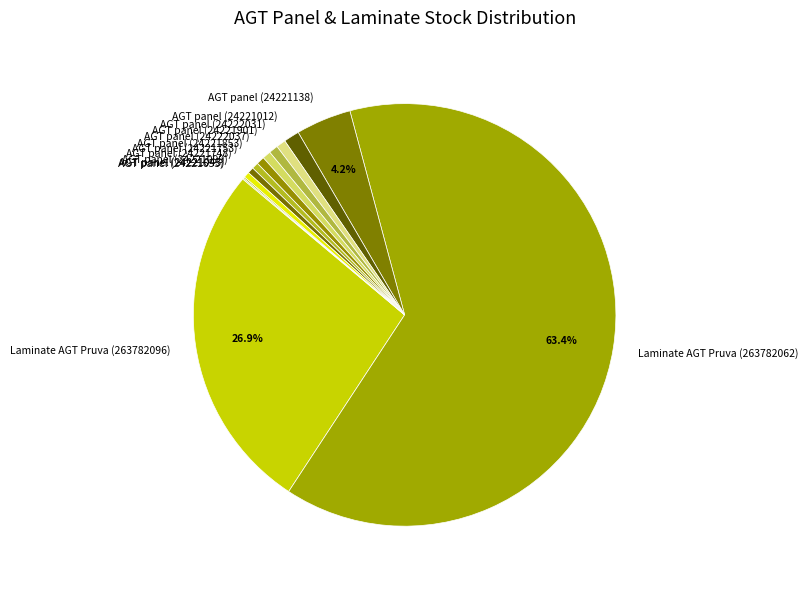

What is the majority slice?

Laminate AGT Pruva (263782062)